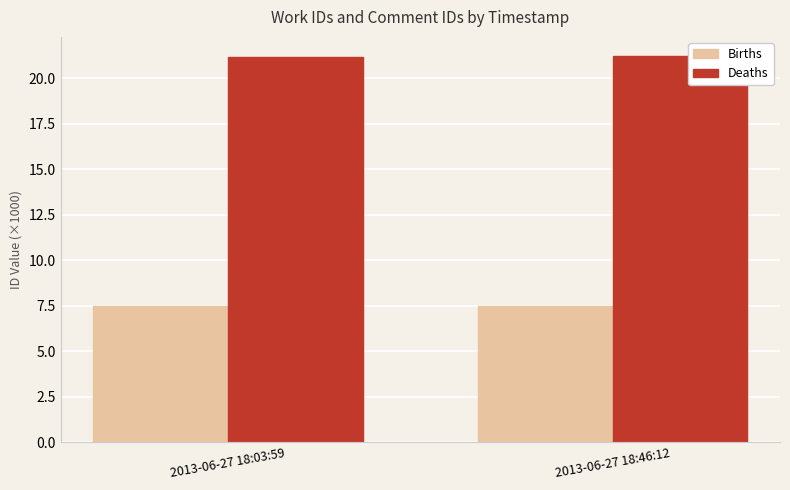

Reading left to right, extract all data points from this chart.

Births: 7.5	7.5
Deaths: 21.2	21.2